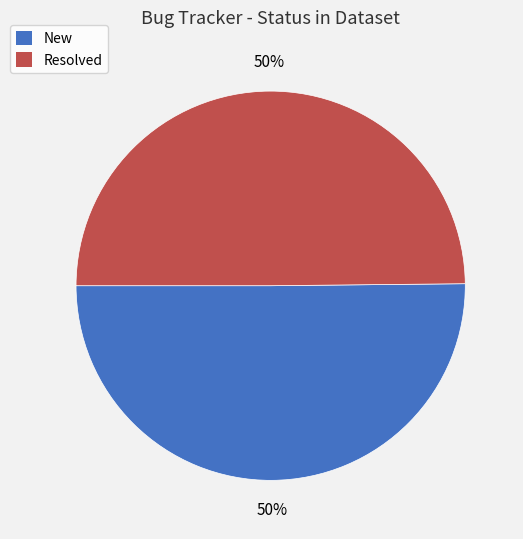

True or false: Resolved accounts for 42% of the total.

False